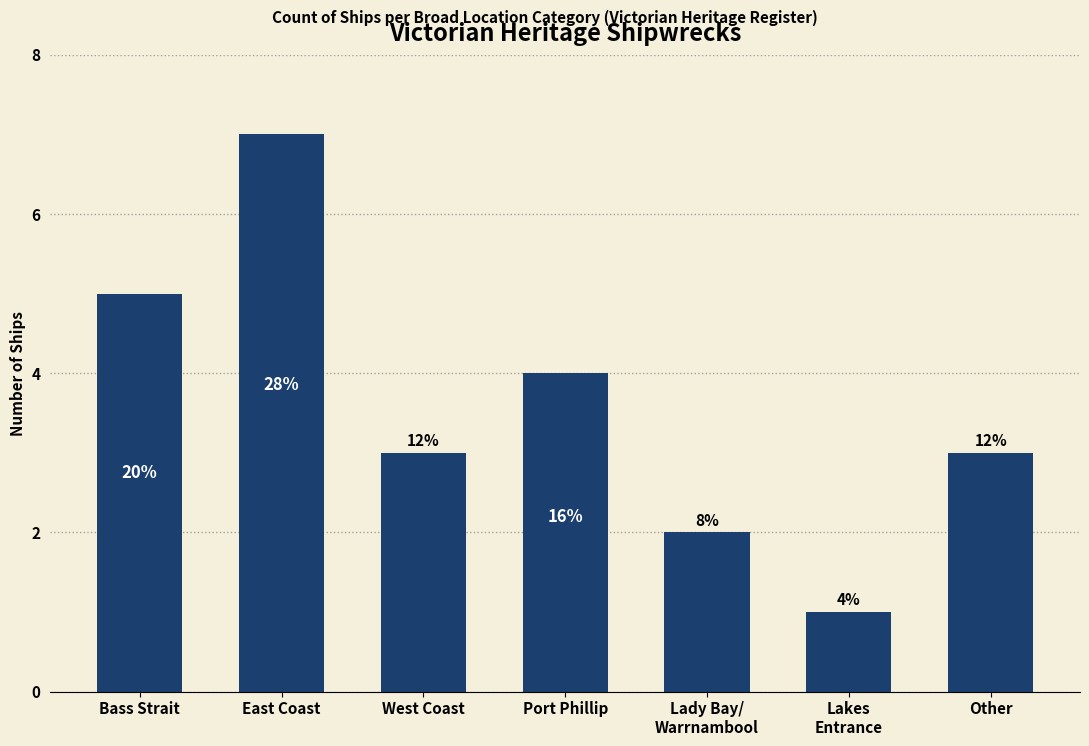

How many values are between 2 and 5?

5